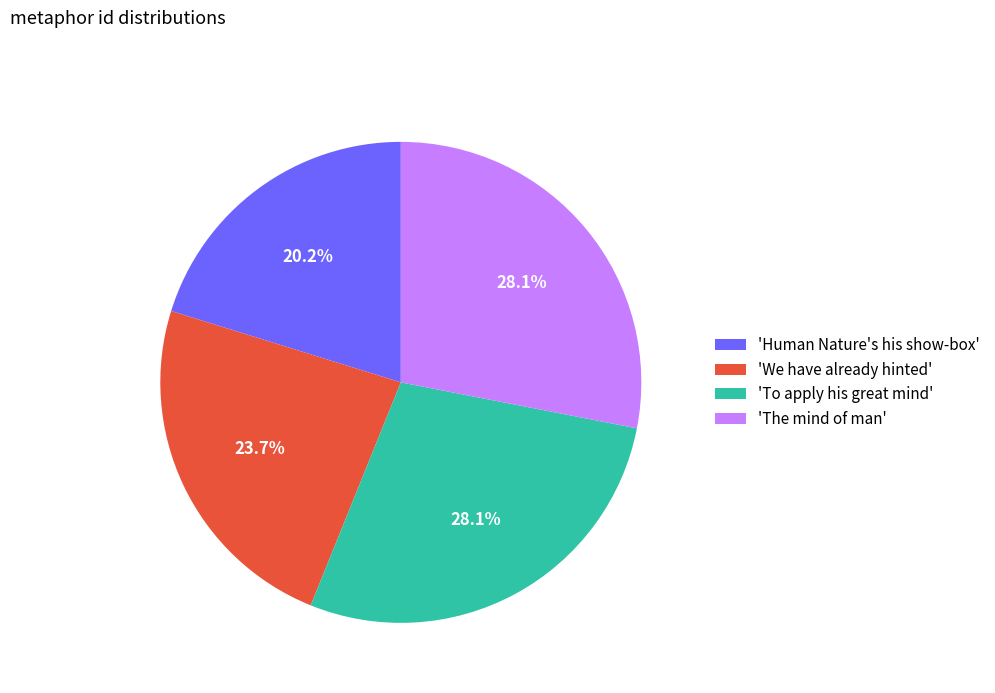

What is the ratio of the value at 'Human Nature's his show-box' to the value at 'The mind of man'?

0.7